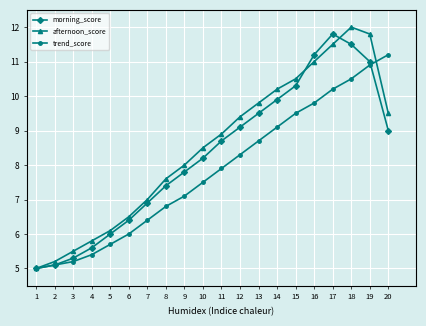

List the series in order of their peak value, highest first.

afternoon_score, morning_score, trend_score